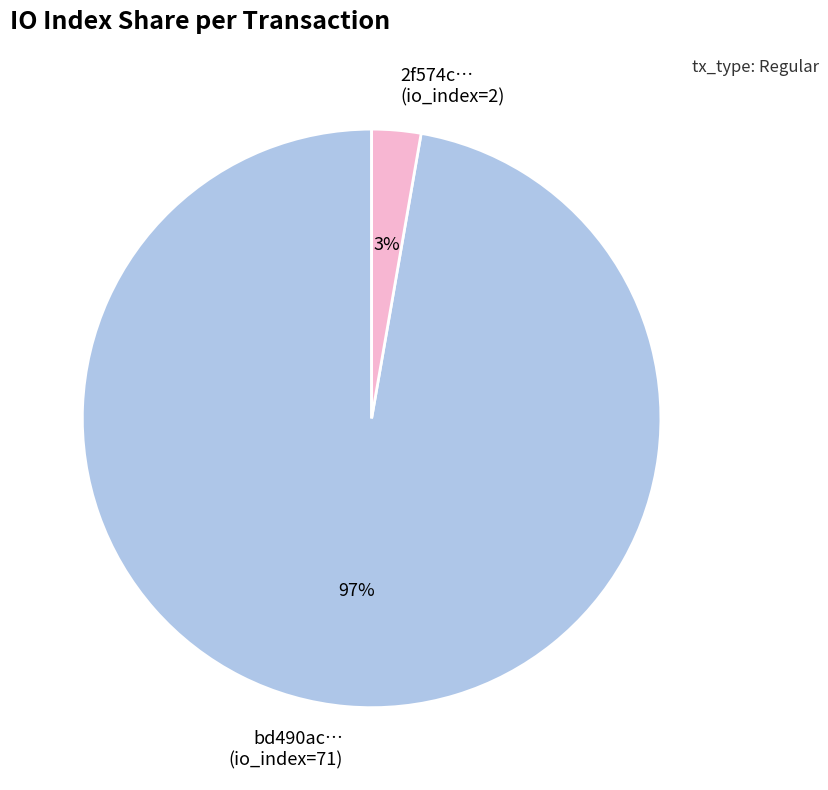

To the nearest percent, what percentage of the pie is 2f574c… (io_index=2)?

3%